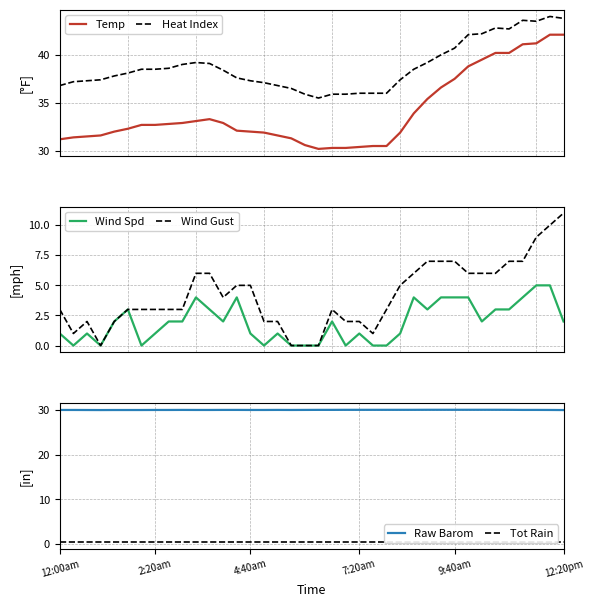

What is the maximum value shown in the chart?

44.0